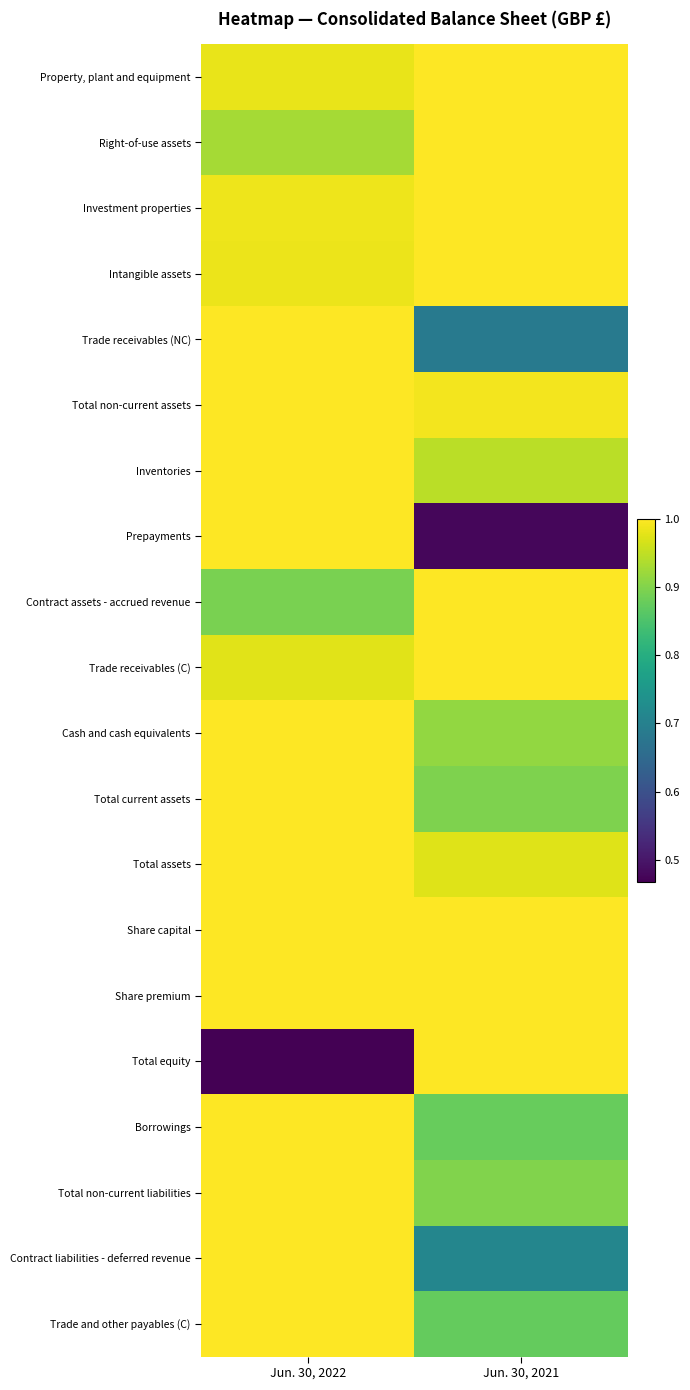

Which has a higher value, Jun. 30, 2021 or Jun. 30, 2022?

Jun. 30, 2021